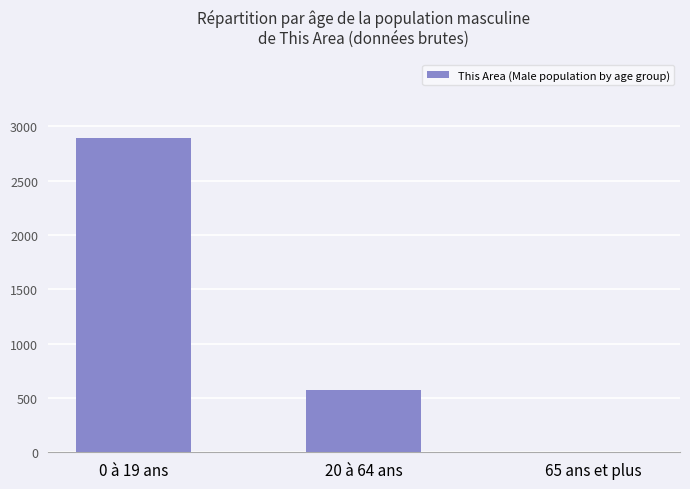

How many series are shown in this chart?

1